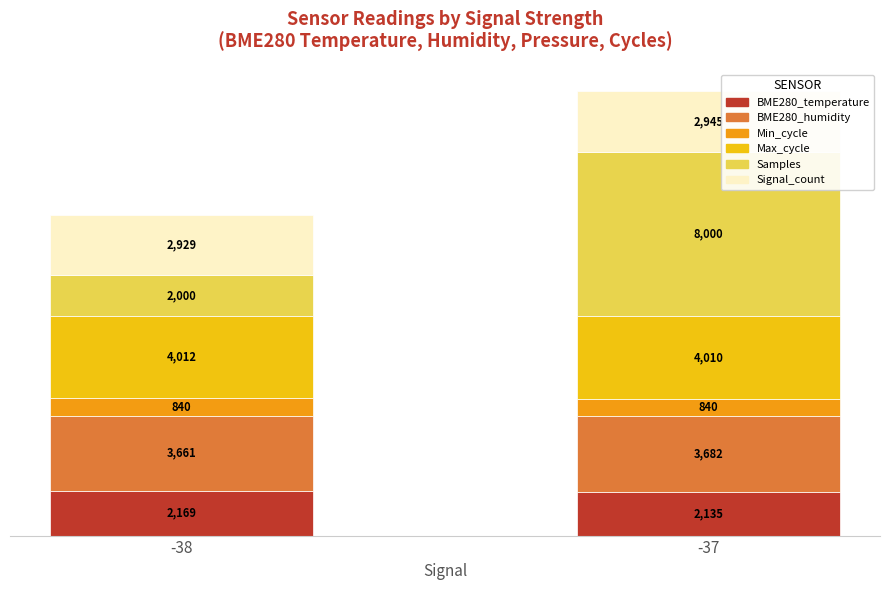

What is the total value across all series at -38?

15611.0